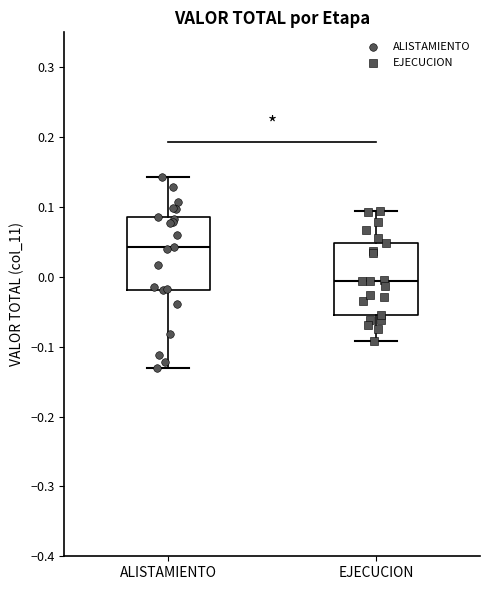

Which box's median line is the highest?

ALISTAMIENTO